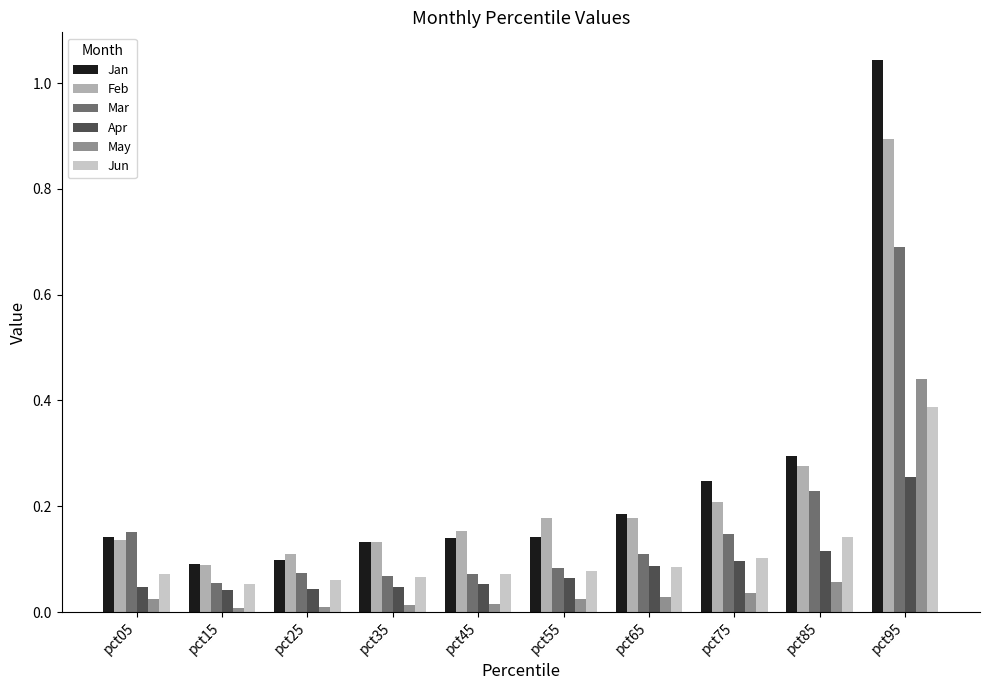

What are all the series names shown in the legend?

Jan, Feb, Mar, Apr, May, Jun